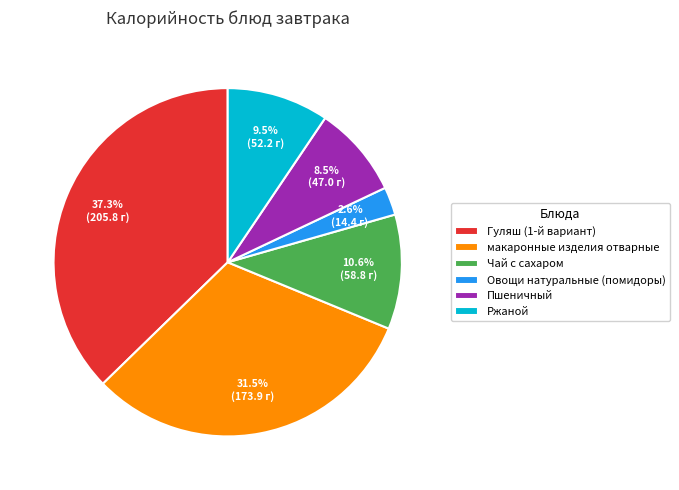

What is the smallest slice in the pie chart?

Овощи натуральные (помидоры)